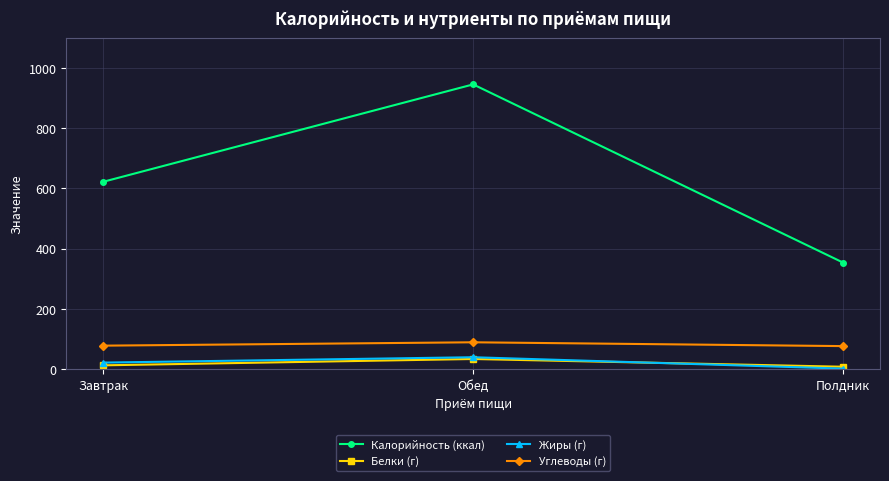

Read the Калорийность (ккал) value at Обед.

945.0